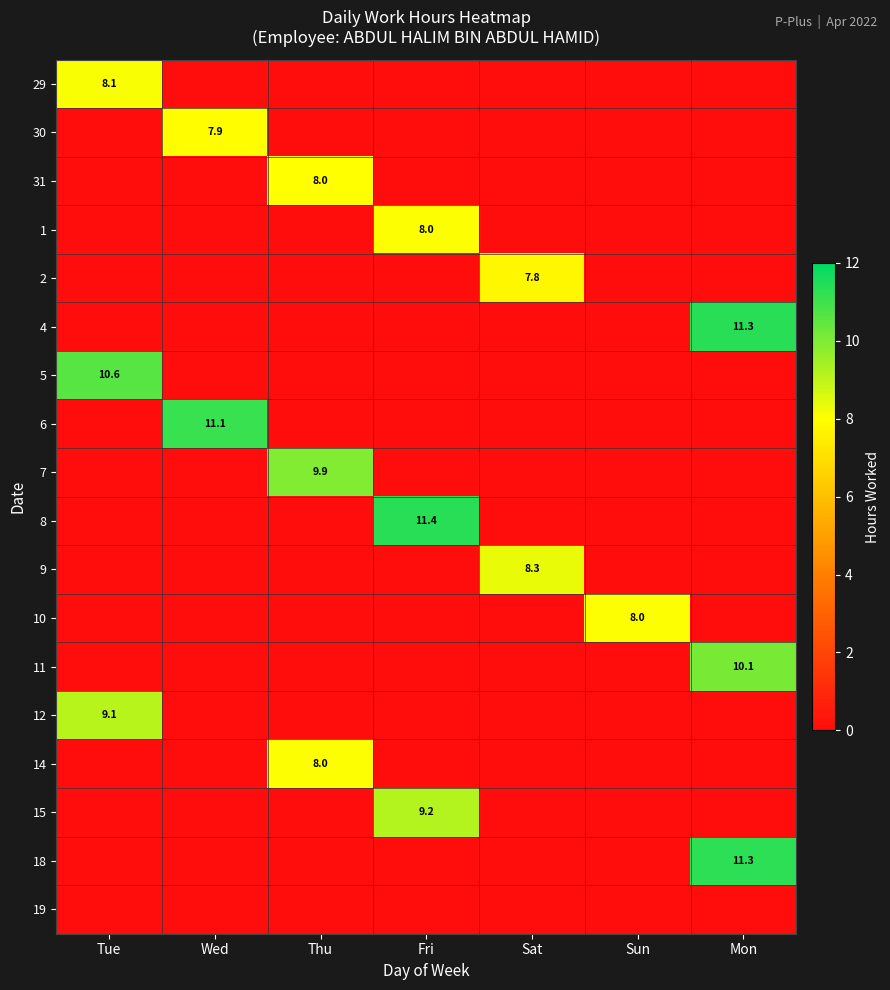

Which label corresponds to the largest value in the chart?

Fri